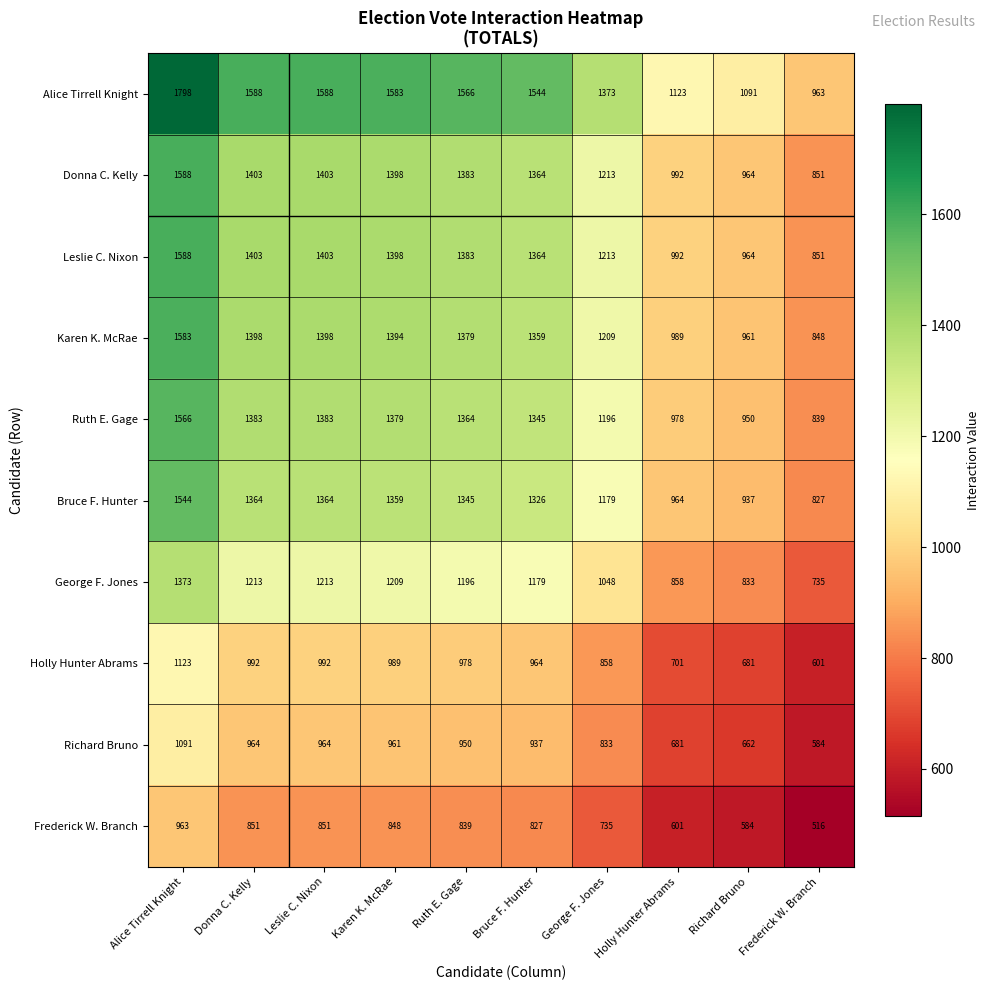

What is the difference between the maximum and minimum values in the Donna C. Kelly series?

737